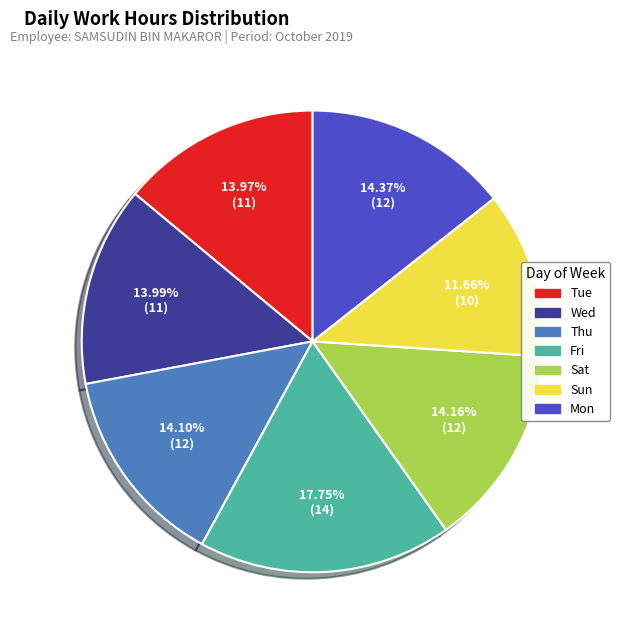

What is the largest slice in the pie chart?

Fri